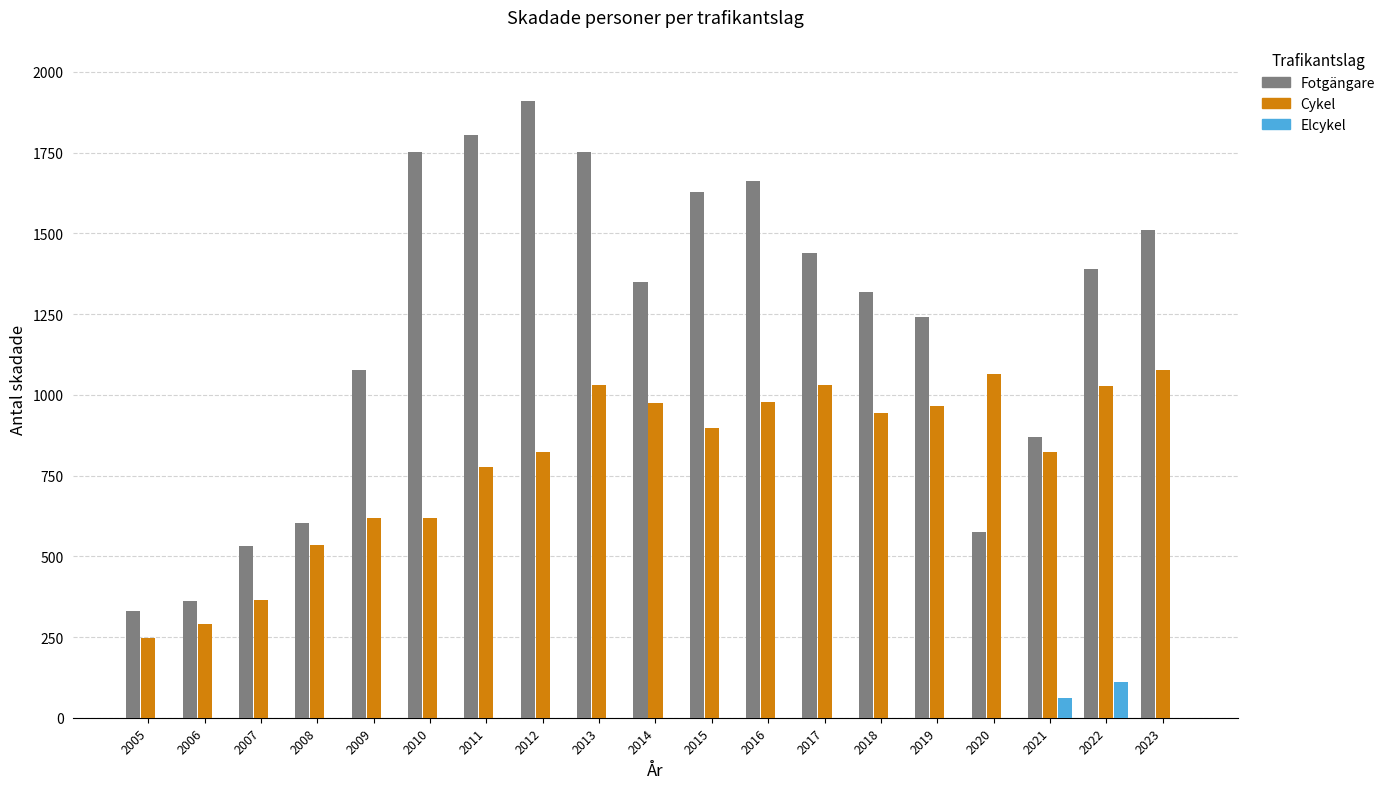

How many series are shown in this chart?

3